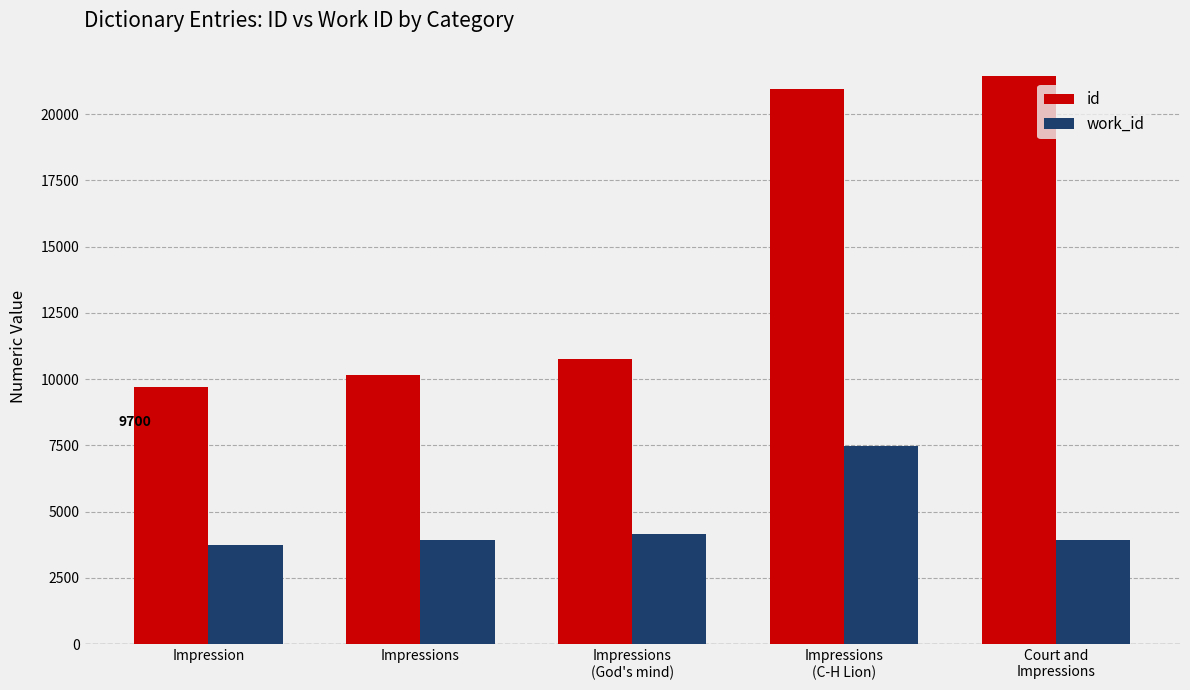

Read the id value at Impressions
(God's mind), to the nearest 50.

10750